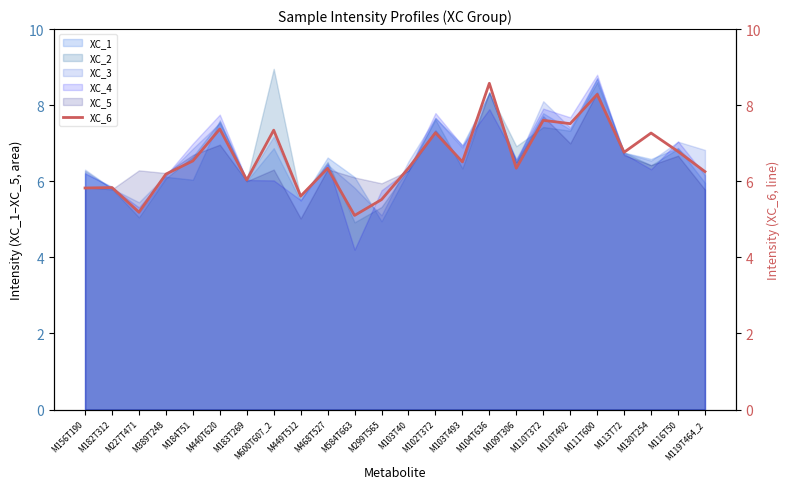

Is it true that the value at M440T620 is 7.4?

True